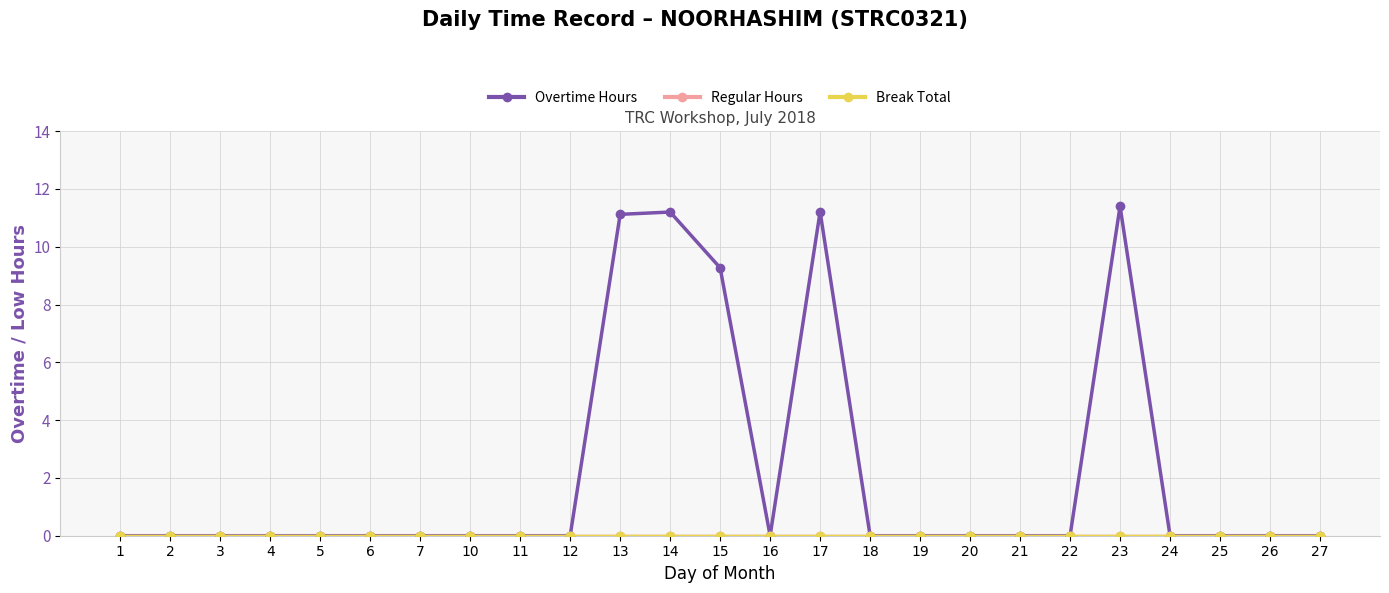

Is this an area chart (filled region under the line)?

No